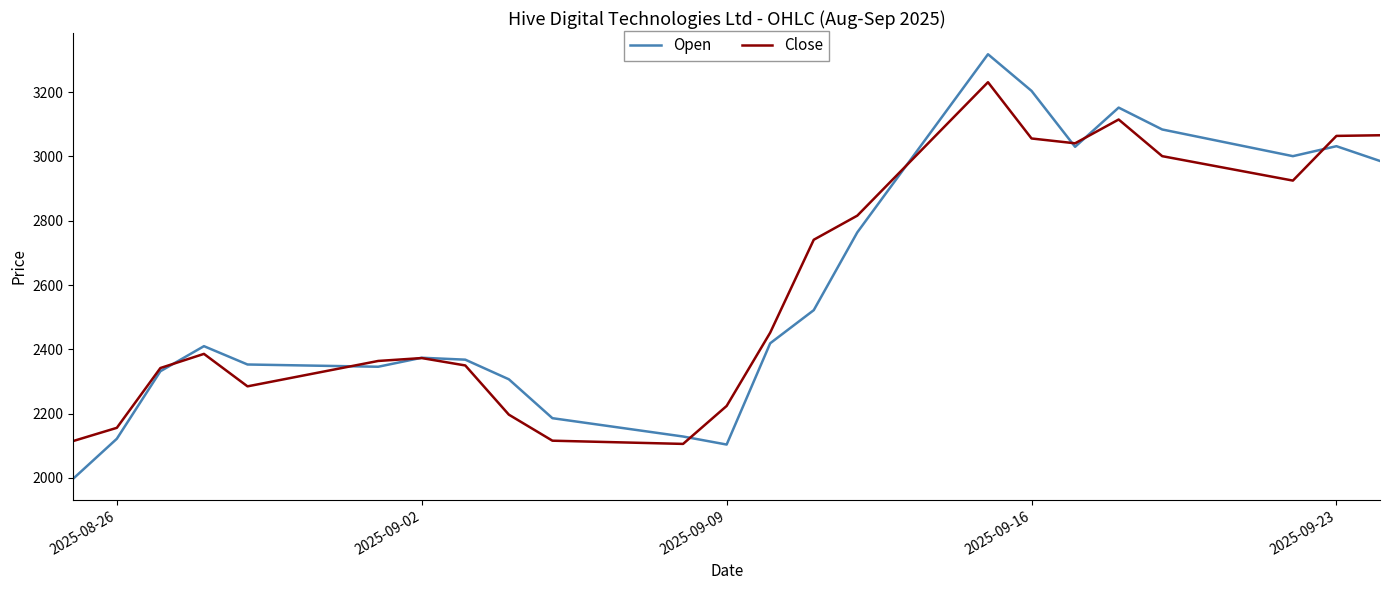

Which series has the widest spread of values?

Open